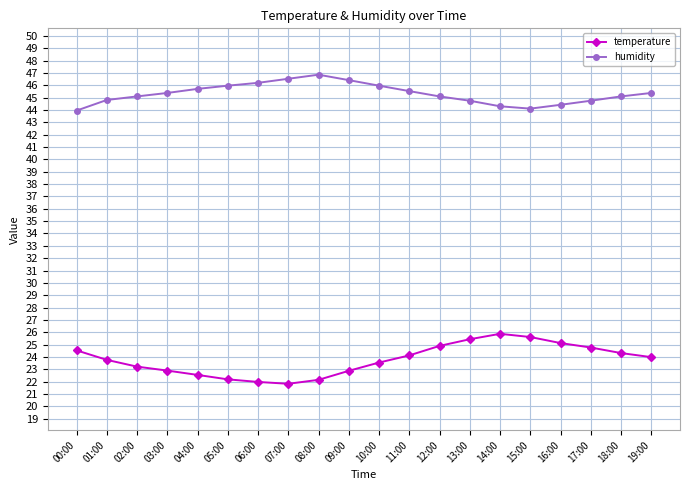

True or false: humidity and temperature cross at least once.

False